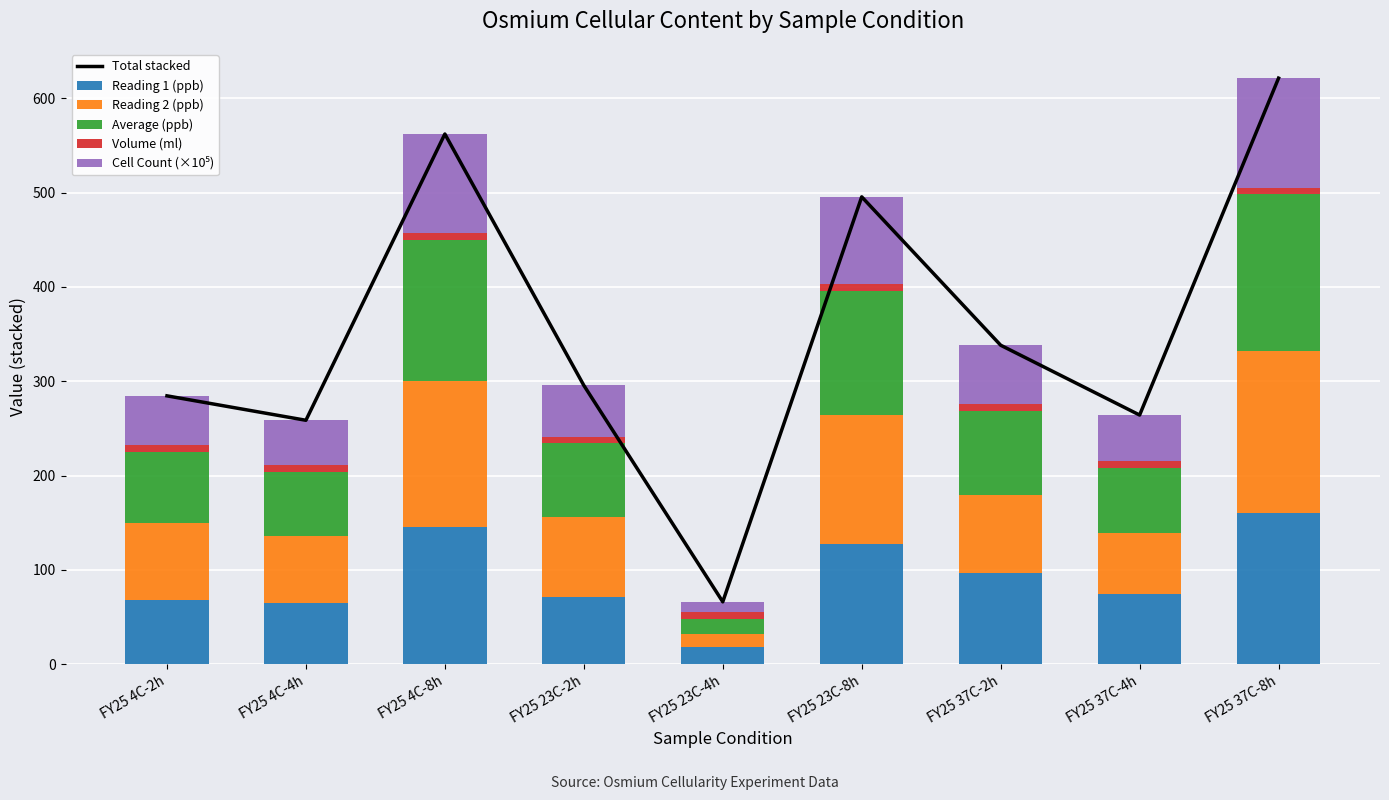

Reading right to left, what are all the values shown in this chart?

Total stacked: 621.2	264.1	338.1	495.4	66.2	295.6	562.0	258.6	284.5
Reading 1 (ppb): 160.0	75.0	97.0	128.0	18.0	71.0	146.0	65.0	68.0
Reading 2 (ppb): 172.0	64.0	82.0	136.0	14.0	85.0	154.0	71.0	82.0
Average (ppb): 166.0	69.5	89.5	132.0	16.0	78.0	150.0	68.0	75.0
Volume (ml): 7.0	7.0	7.0	7.0	7.0	7.0	7.0	7.0	7.0
Cell Count (×10⁵): 116.2	48.6	62.6	92.4	11.2	54.6	105.0	47.6	52.5